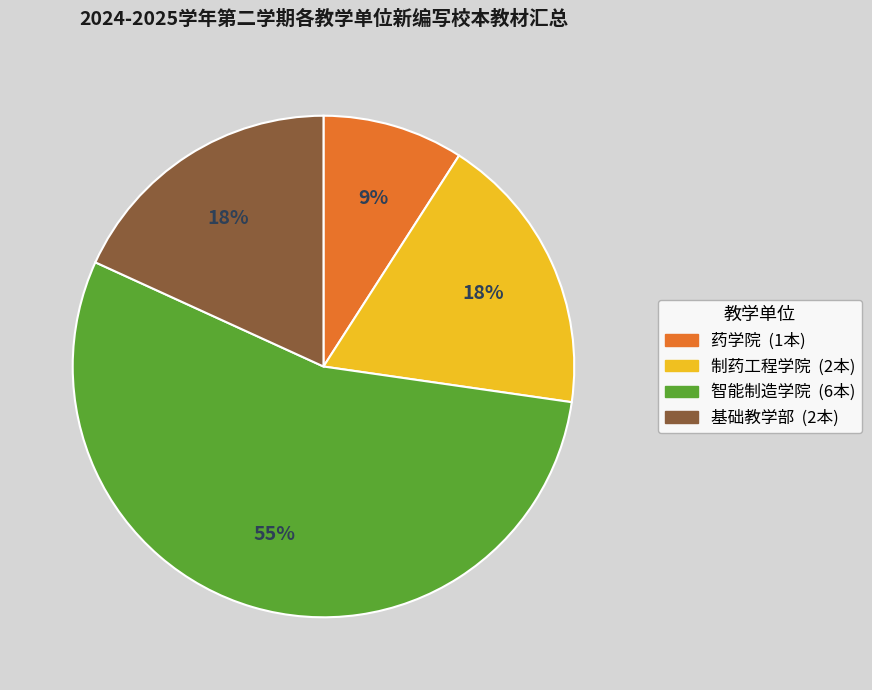

What is the ratio of the value at 制药工程学院 to the value at 药学院?

2.0